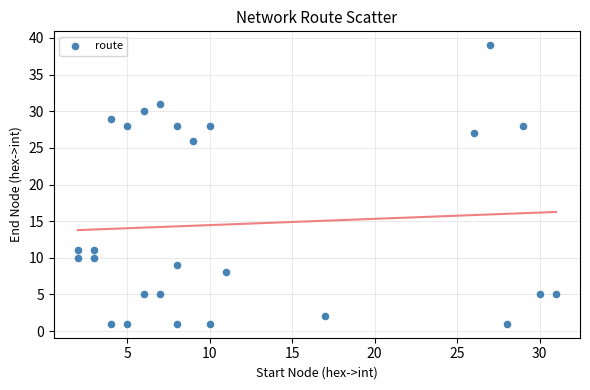

What is the range of X values (max minus min)?

29